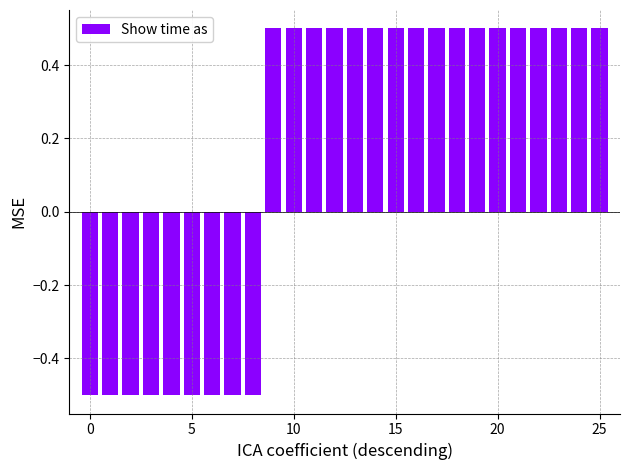

How many bars are there in total?

26